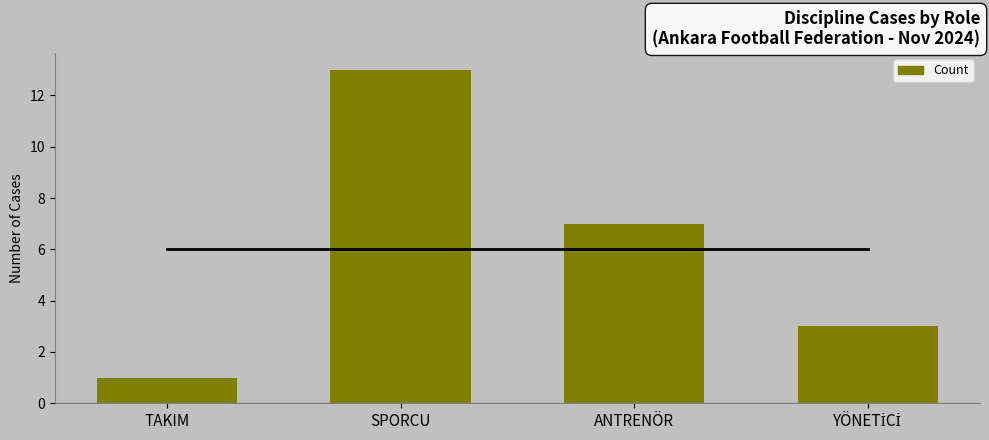

Does the chart contain any negative values?

No